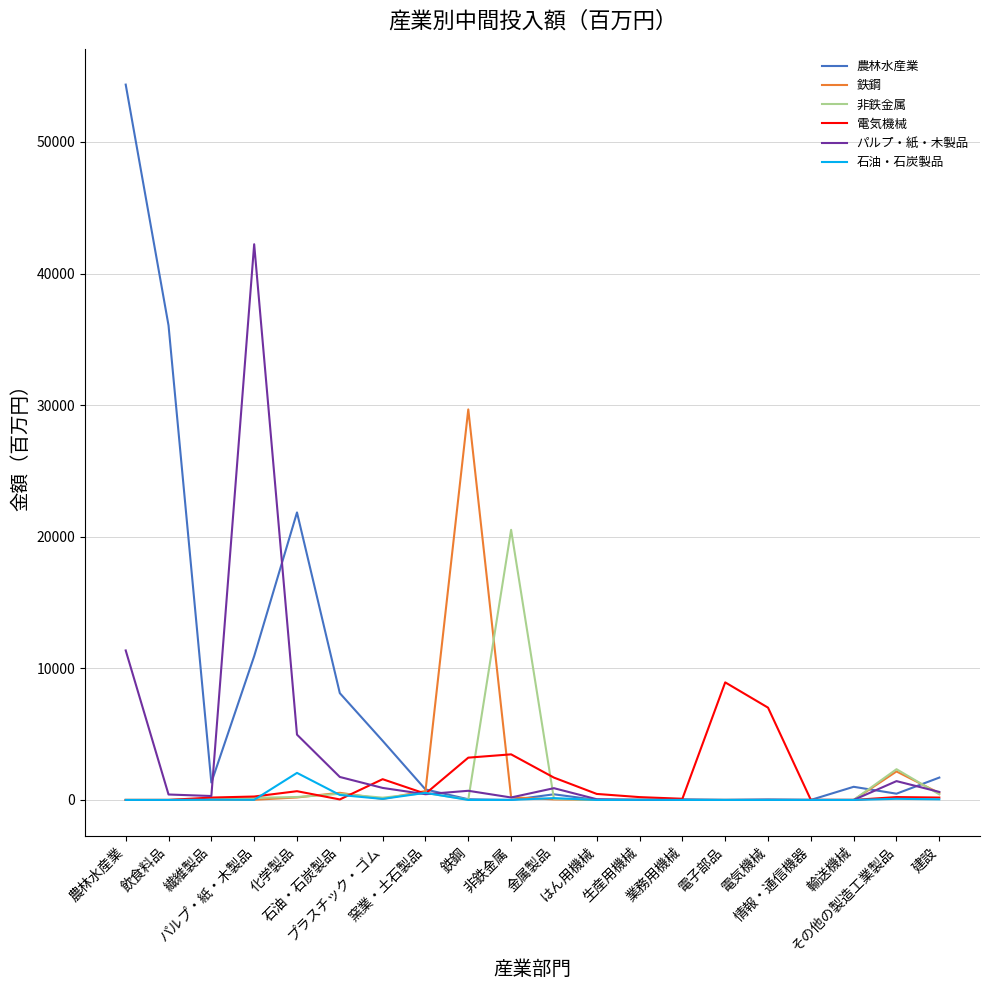

What is the maximum value shown in the chart?

54360